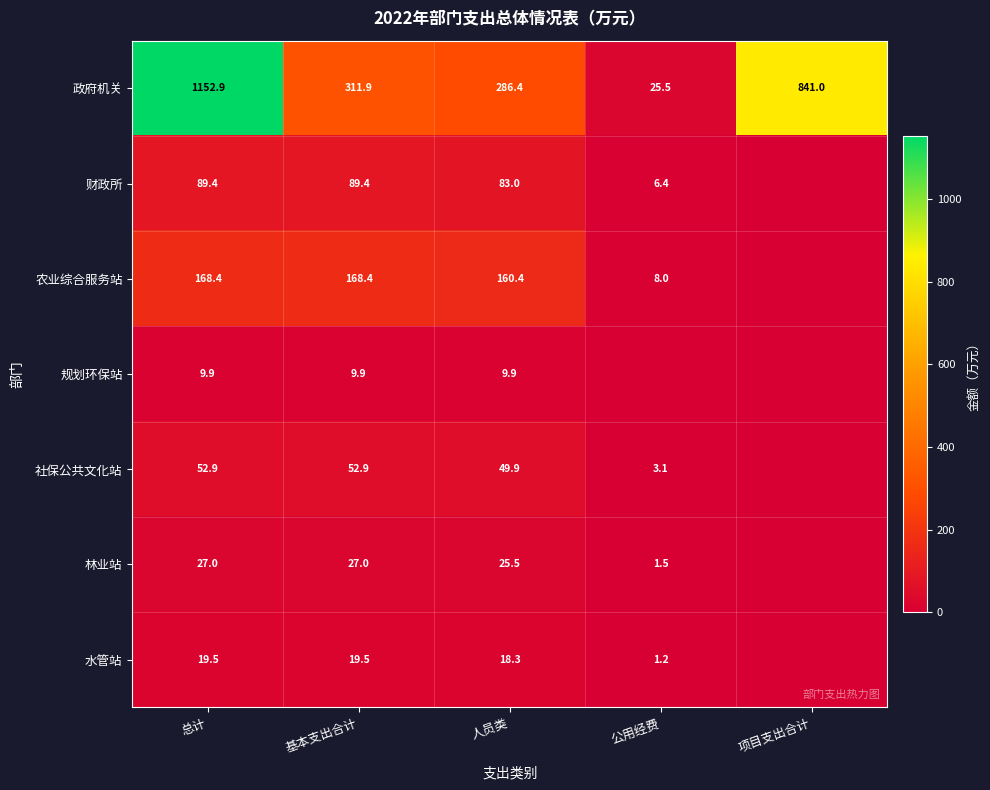

Is it true that 农业综合服务站 equals 239.8 at 基本支出合计?

False